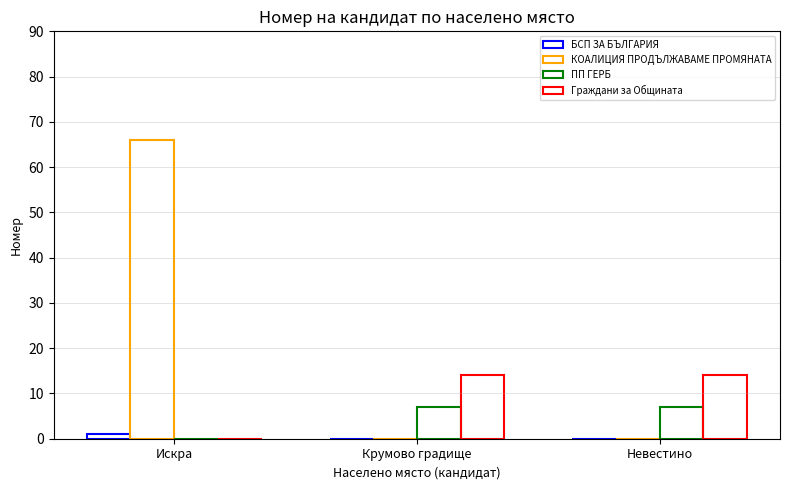

List the series in order of their overall mean, highest first.

КОАЛИЦИЯ ПРОДЪЛЖАВАМЕ ПРОМЯНАТА, Граждани за Общината, ПП ГЕРБ, БСП ЗА БЪЛГАРИЯ